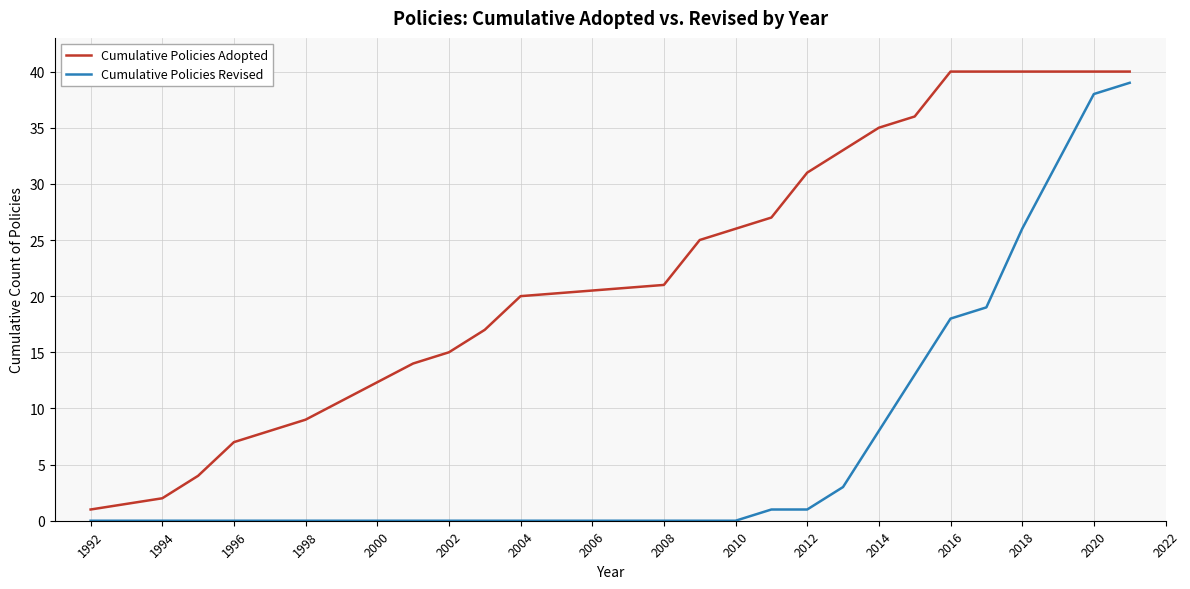

True or false: Cumulative Policies Revised and Cumulative Policies Adopted intersect in this chart.

False